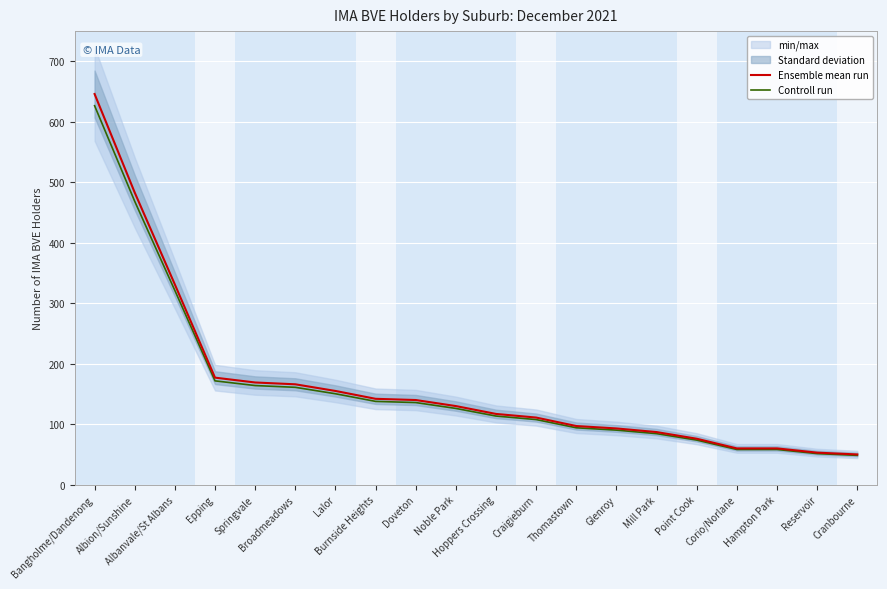

Rank the series at Mill Park from highest to lowest value.

Ensemble mean run, Controll run